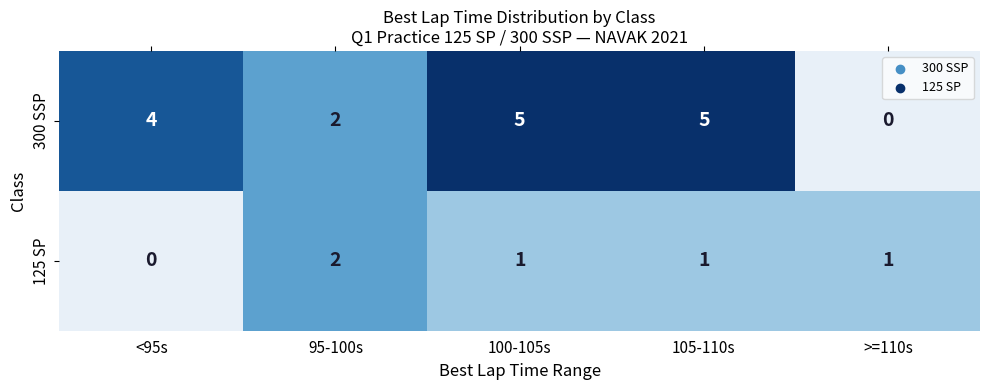

Is it true that 125 SP equals 1 at 100-105s?

True